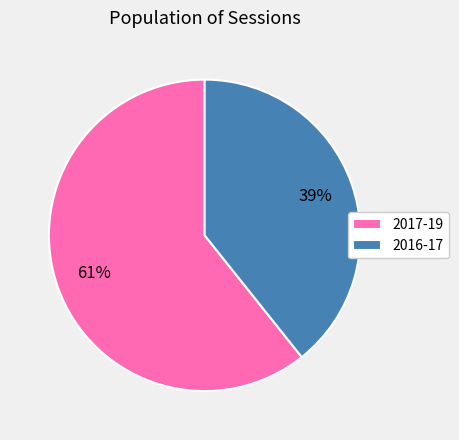

How many slices are in this pie chart?

2